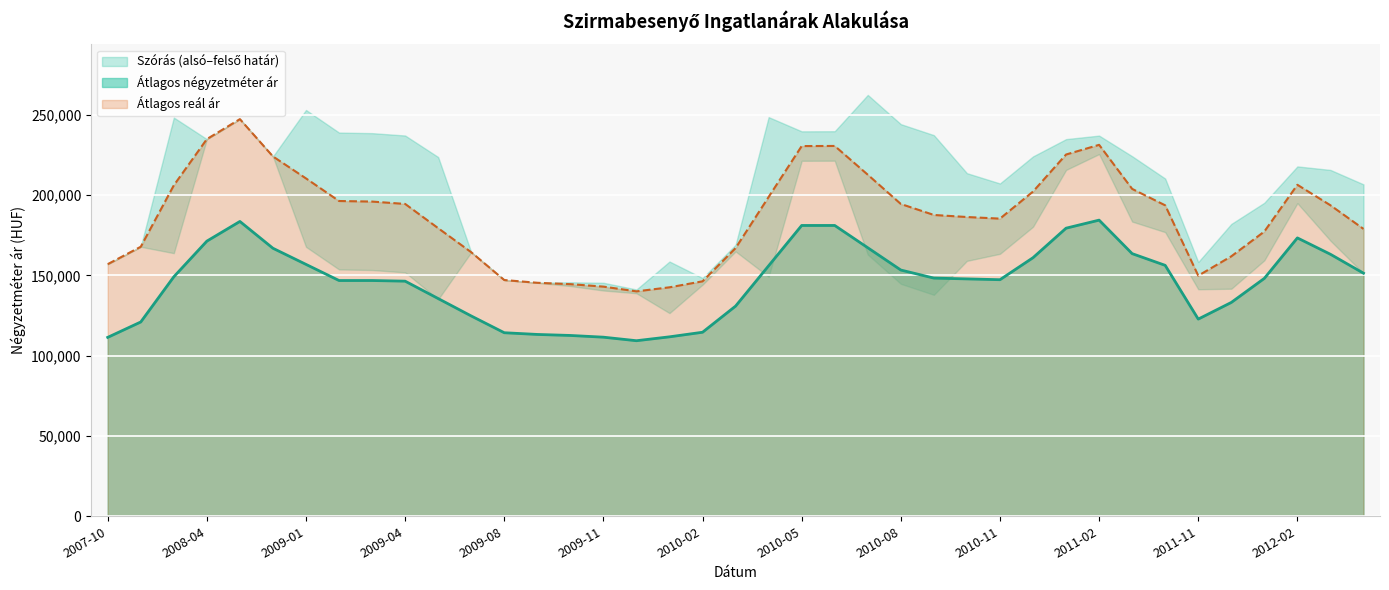

What is the highest value of the Átlagos reál ár series?

247280